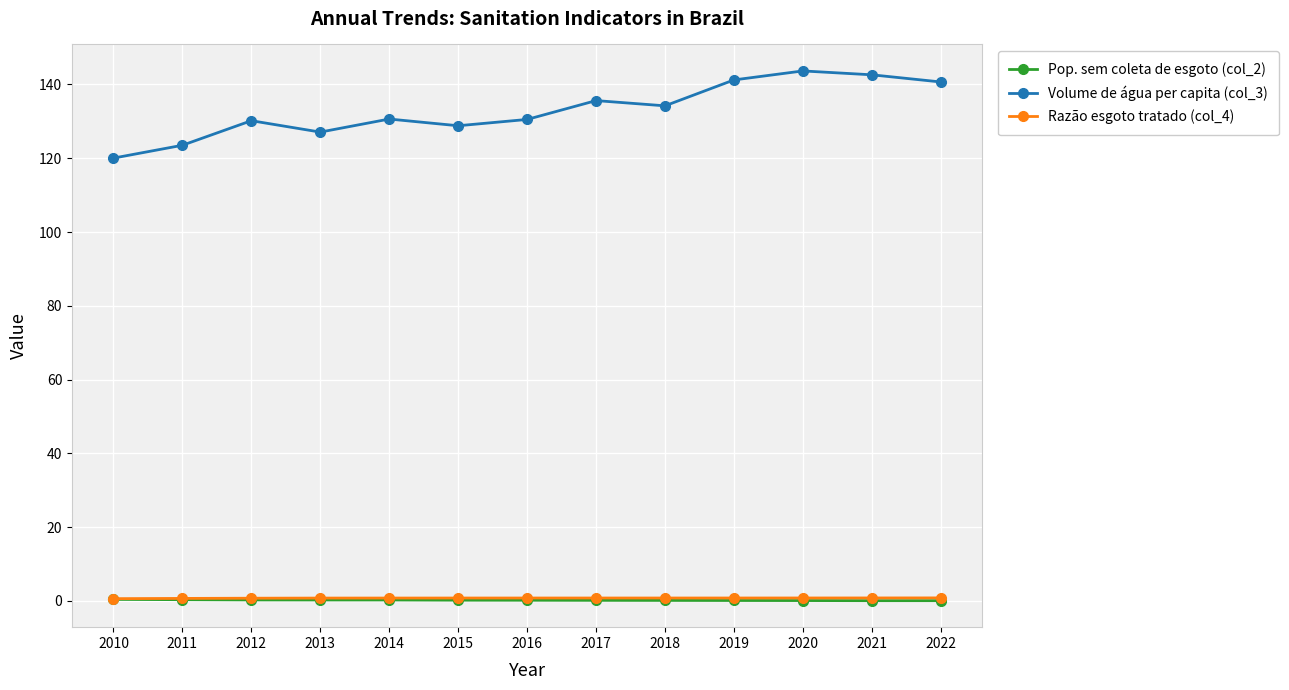

Which series has the largest range (max minus min)?

Volume de água per capita (col_3)